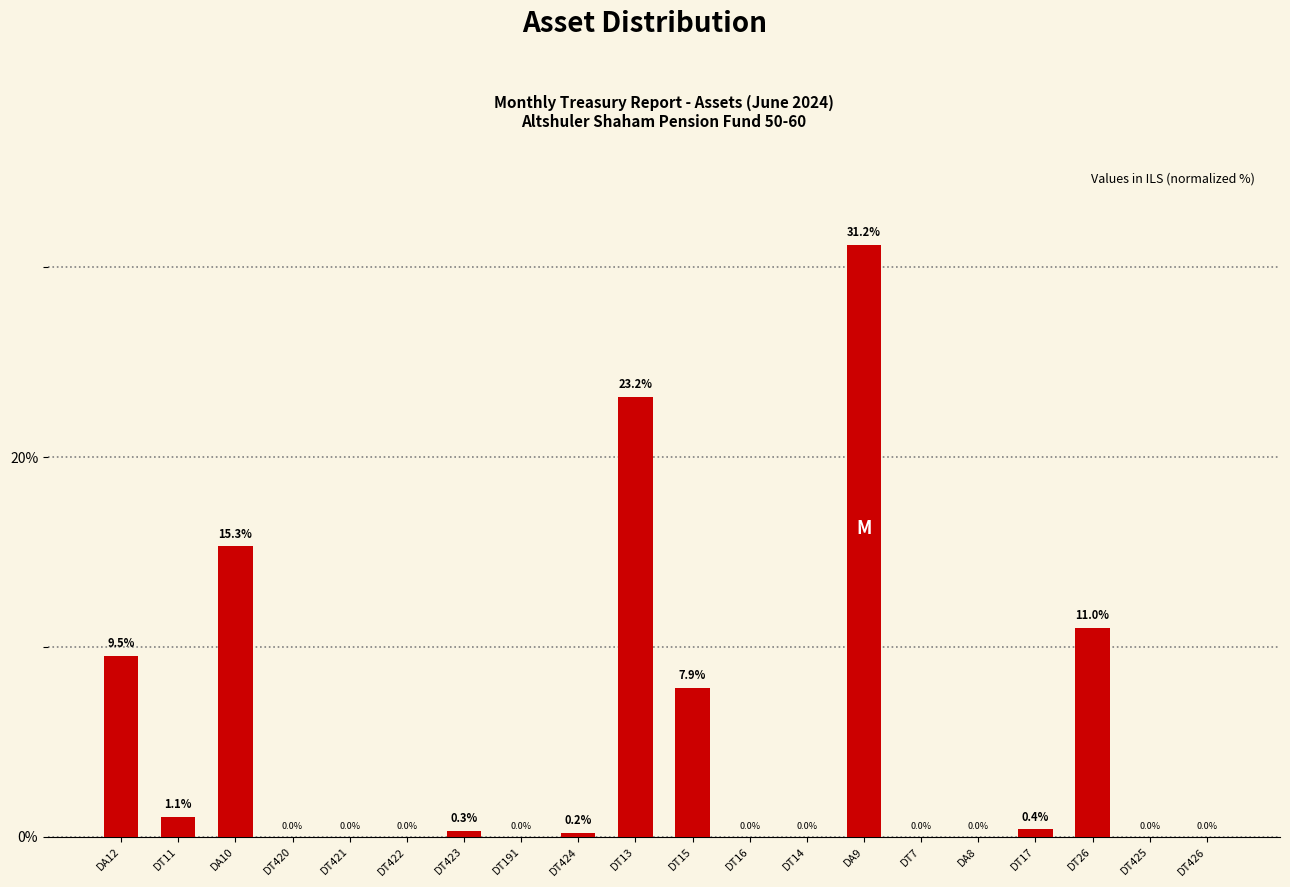

Where is the data nearest to the value 15?

DA10